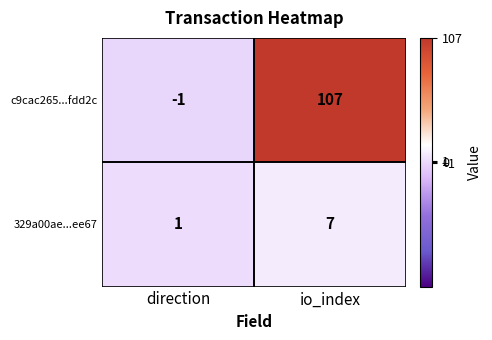

What is the approximate value of 329a00ae...ee67 at io_index?

7